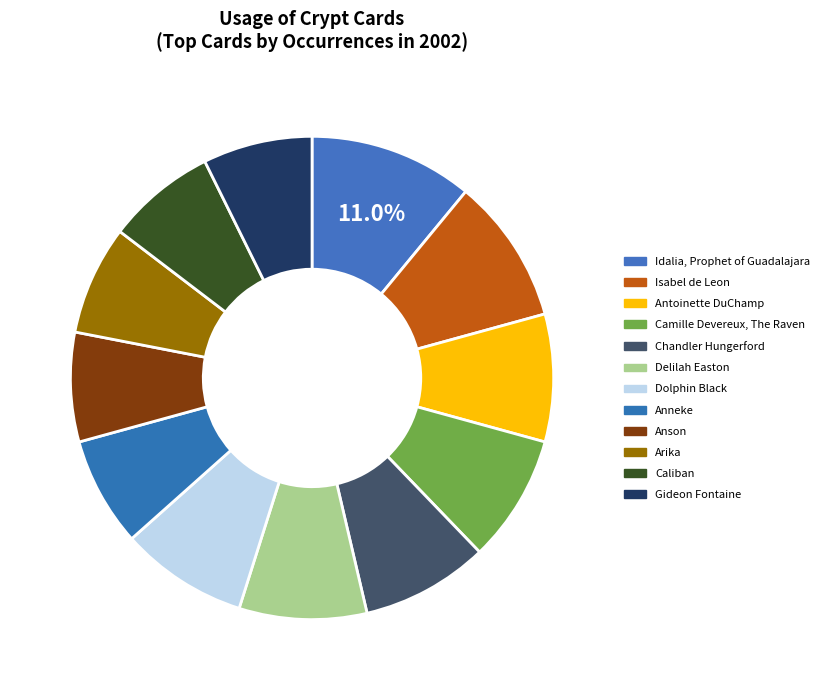

Is Chandler Hungerford the majority of the pie?

No